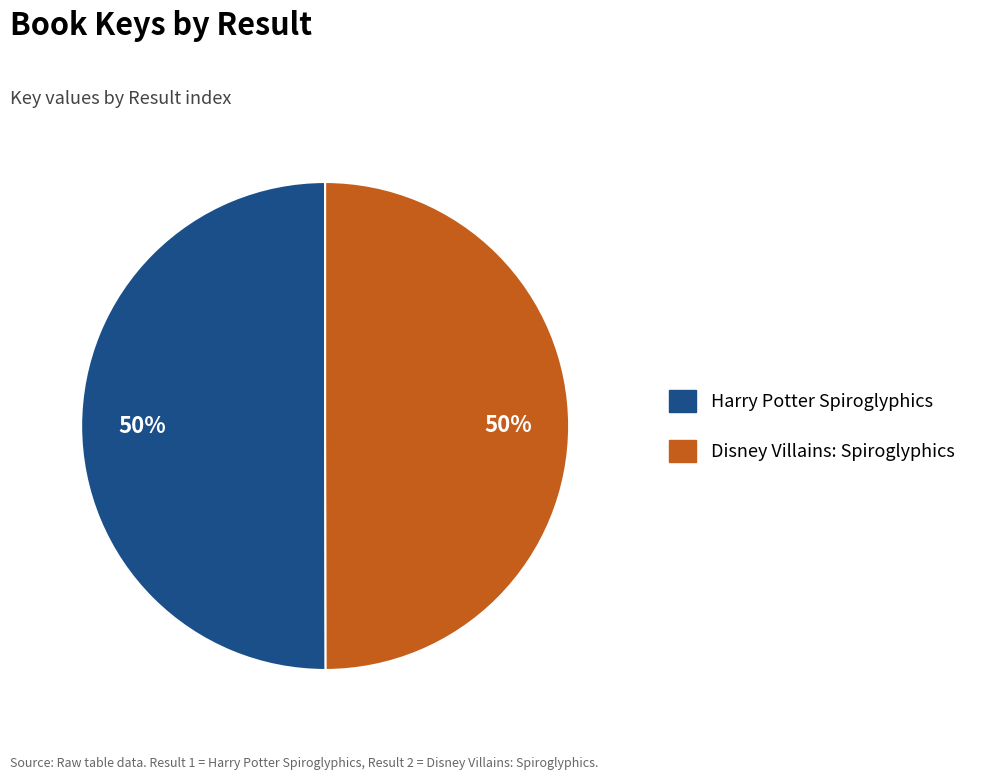

To the nearest percent, what is the average slice percentage?

50%